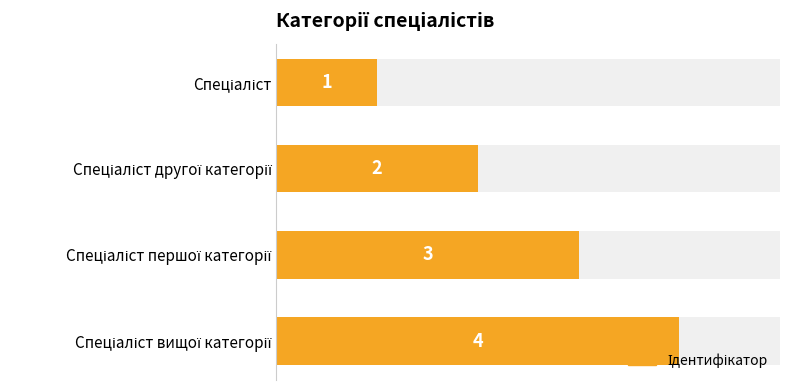

Which has a higher value, Спеціаліст вищої категорії or Спеціаліст другої категорії?

Спеціаліст вищої категорії